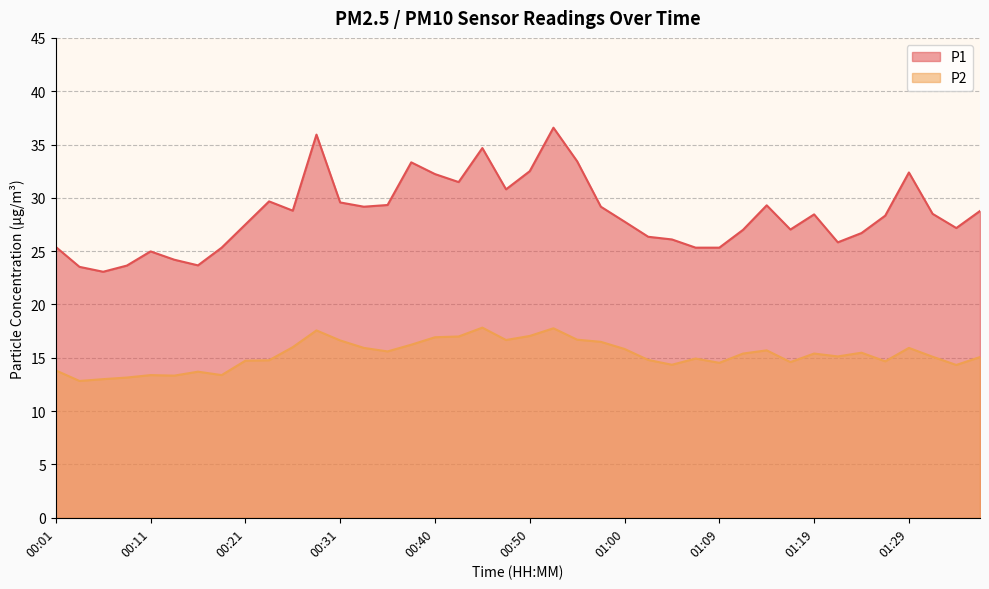

Between 01:27 and 00:33, which is larger?

00:33